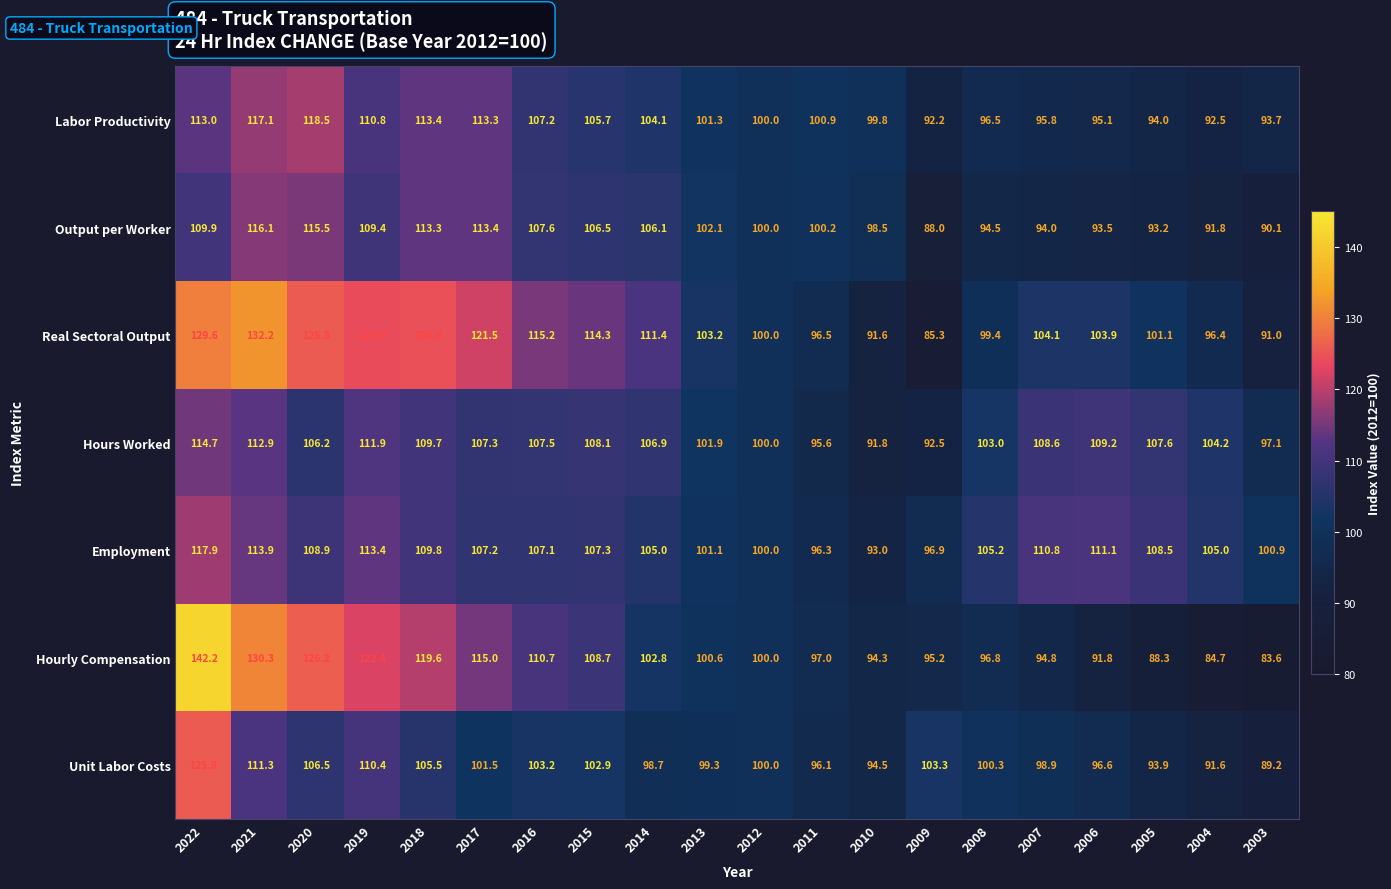

At which label does Hourly Compensation first exceed 100?

2022